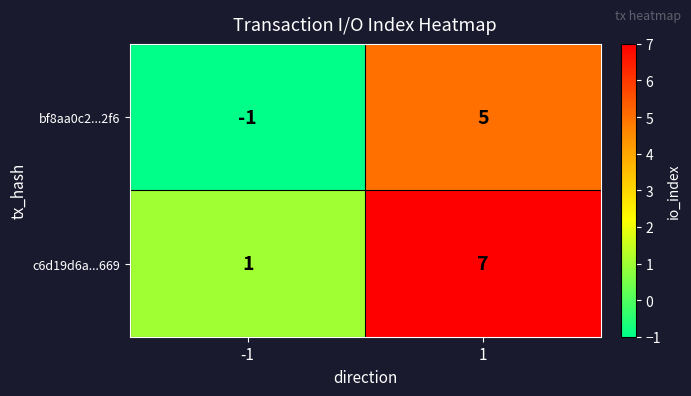

What is the average value of the c6d19d6a...669 series?

4